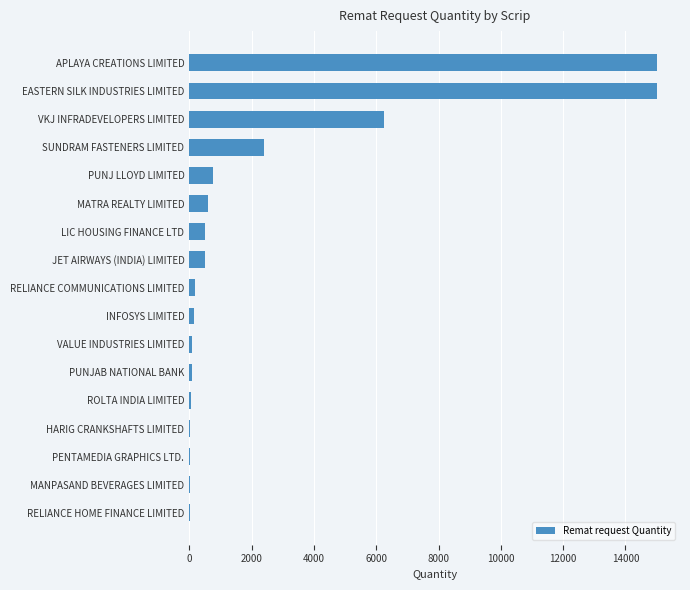

Is it true that the value at JET AIRWAYS (INDIA) LIMITED is 499?

True